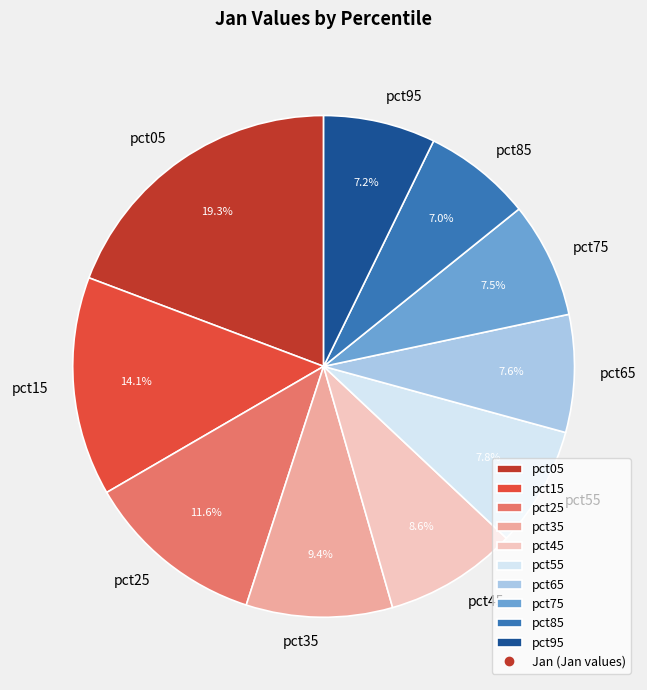

Is it true that pct45 is 9% of the pie?

True